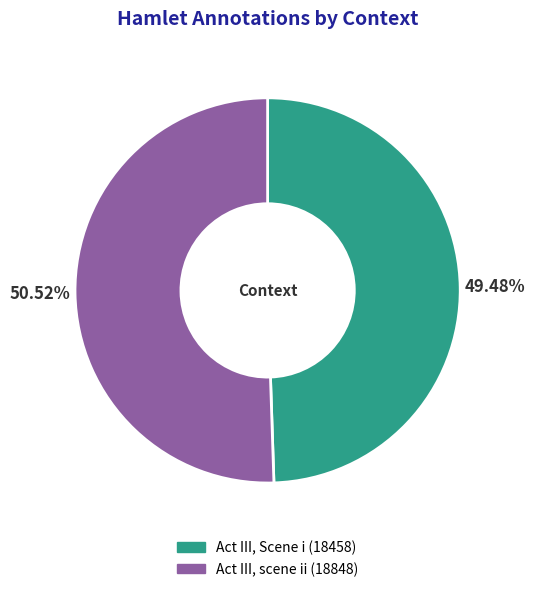

Count the number of slices in the pie.

2